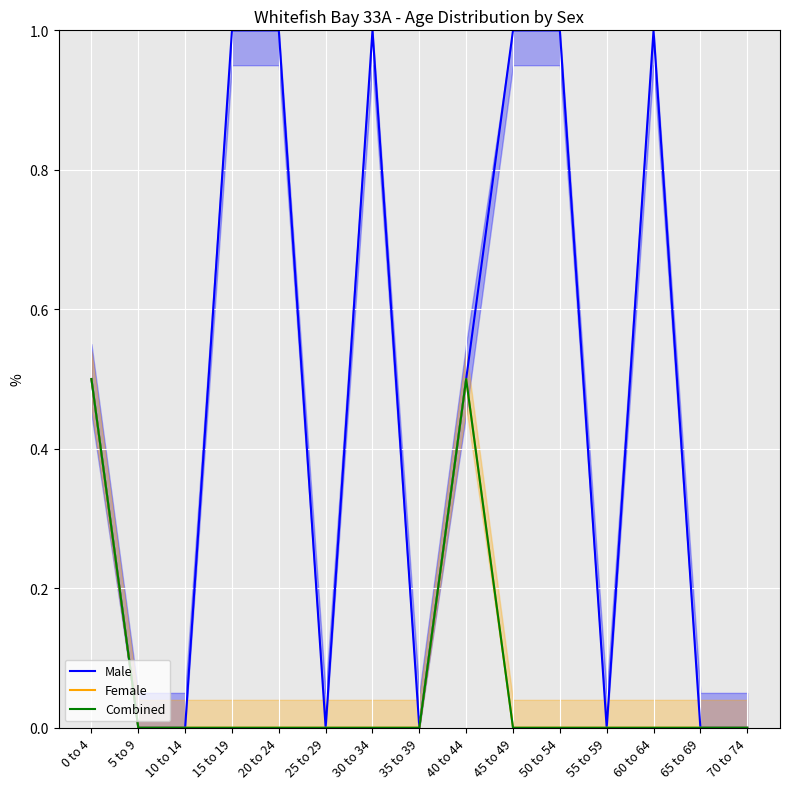

True or false: Male and Combined cross at least once.

False